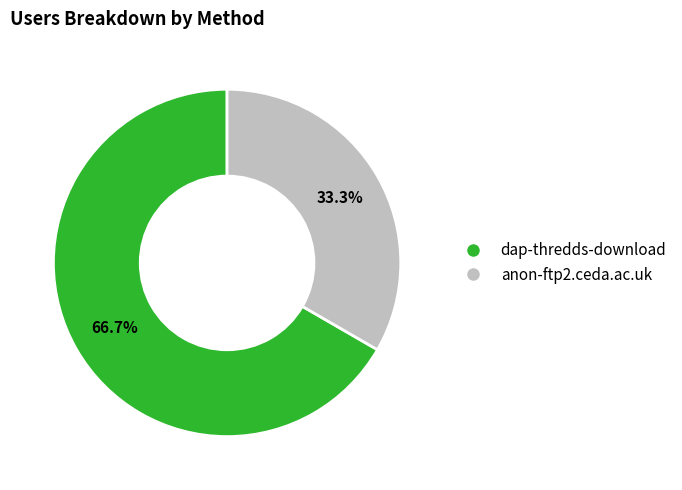

Combined, what portion of the pie is dap-thredds-download and anon-ftp2.ceda.ac.uk?

100.0%